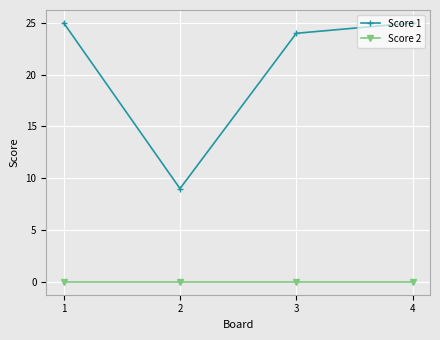

Which series has the largest total across all categories?

Score 1